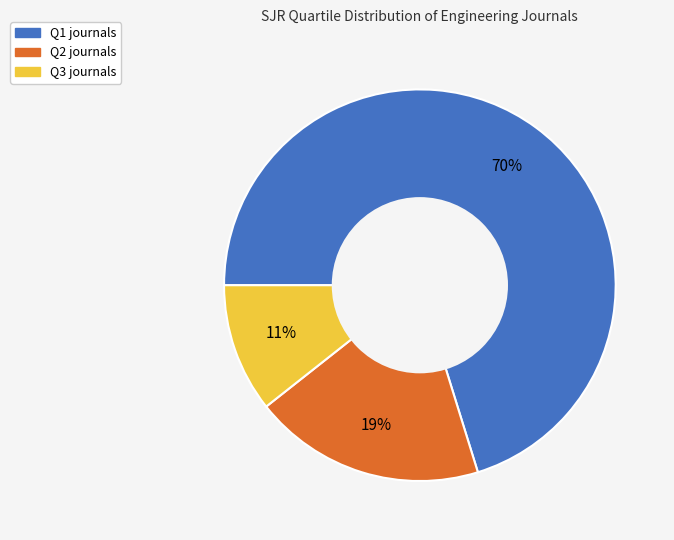

Between Q1 and Q2, which is larger?

Q1